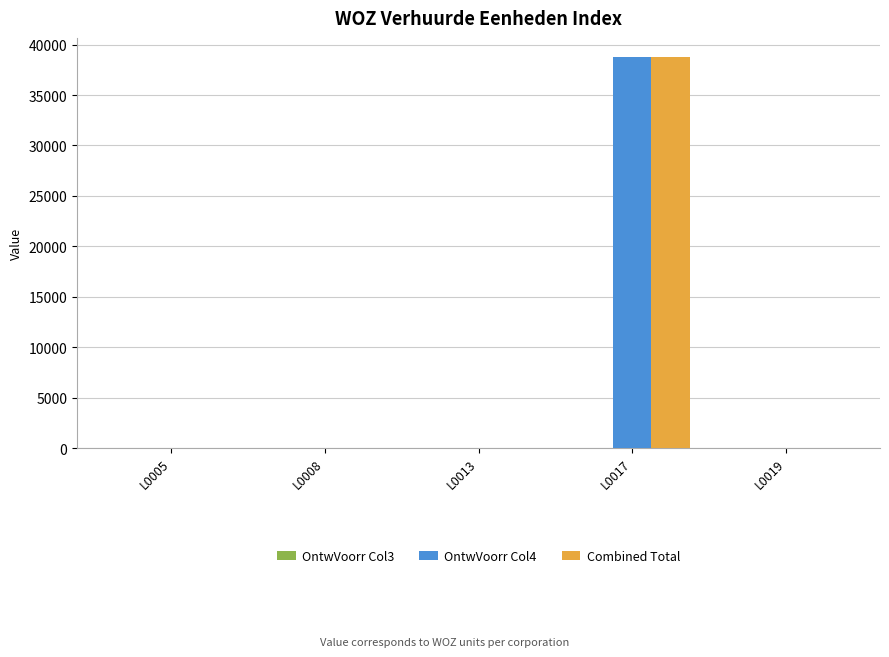

What is the sum of all Combined Total values?

38727